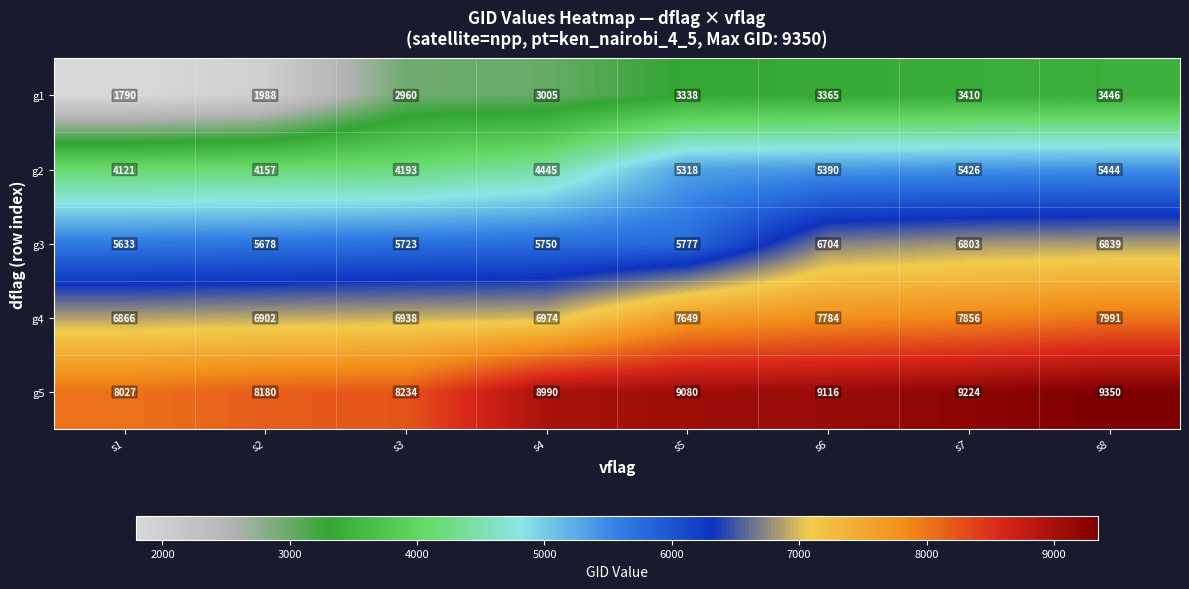

What is the spread (max minus min) of values at s8?

5904